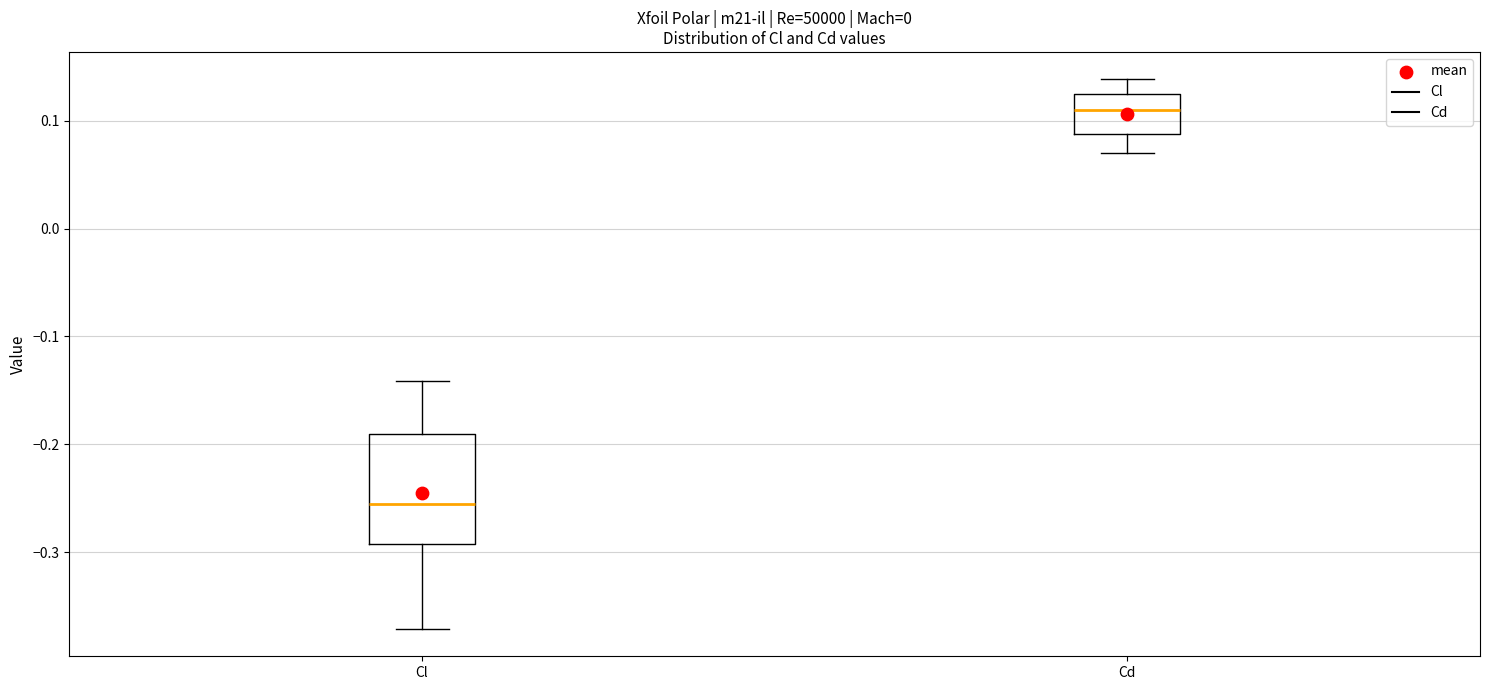

Which box's median line is the lowest?

Cl